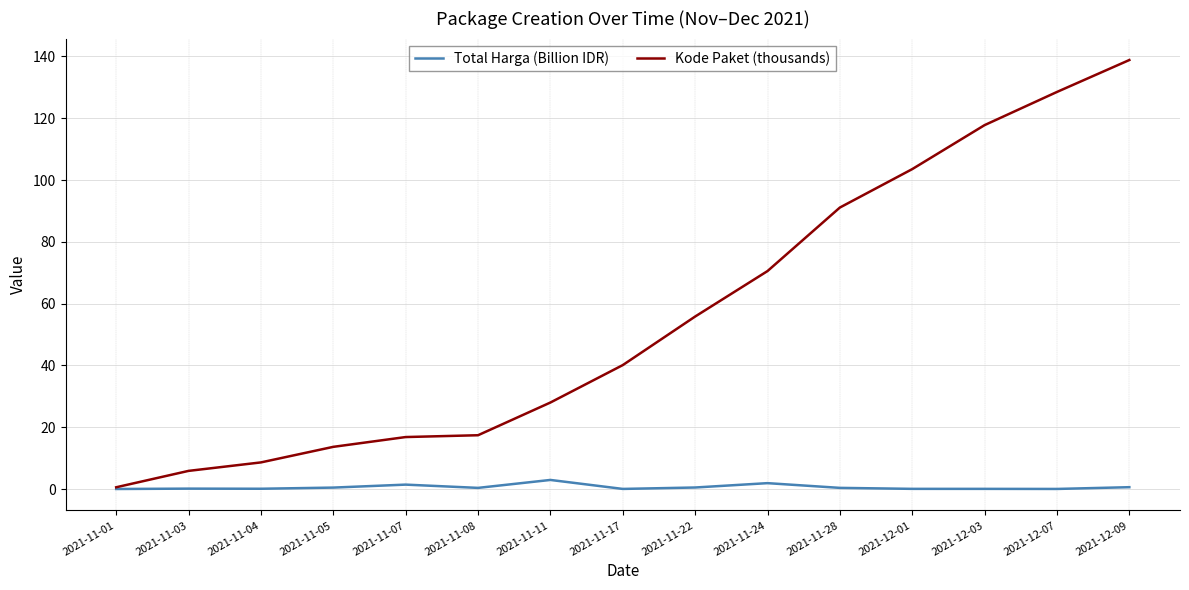

The value of Kode Paket (thousands) at 2021-11-05 is 13.7. True or false?

True